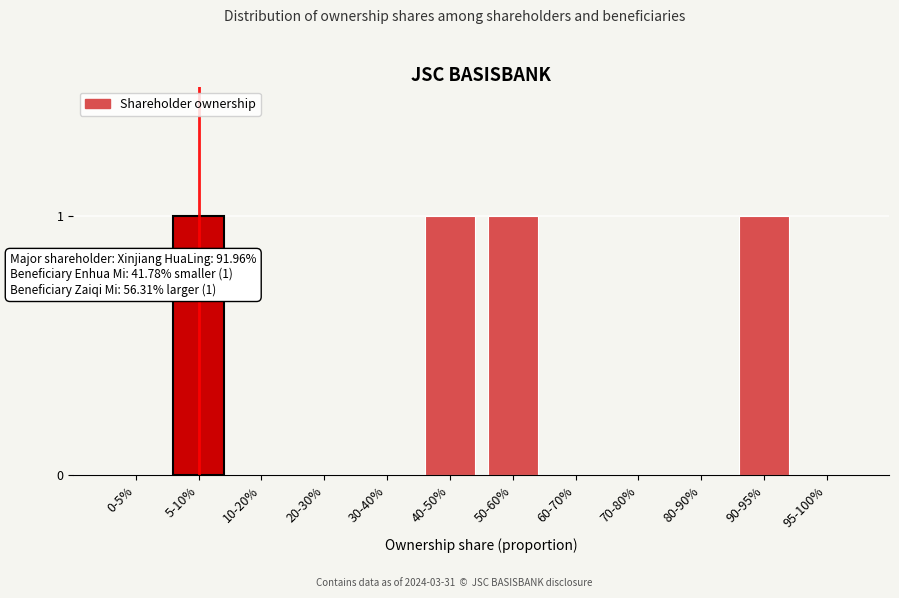

Reading left to right, extract all data points from this chart.

0-5%=0	5-10%=1	10-20%=0	20-30%=0	30-40%=0	40-50%=1	50-60%=1	60-70%=0	70-80%=0	80-90%=0	90-95%=1	95-100%=0